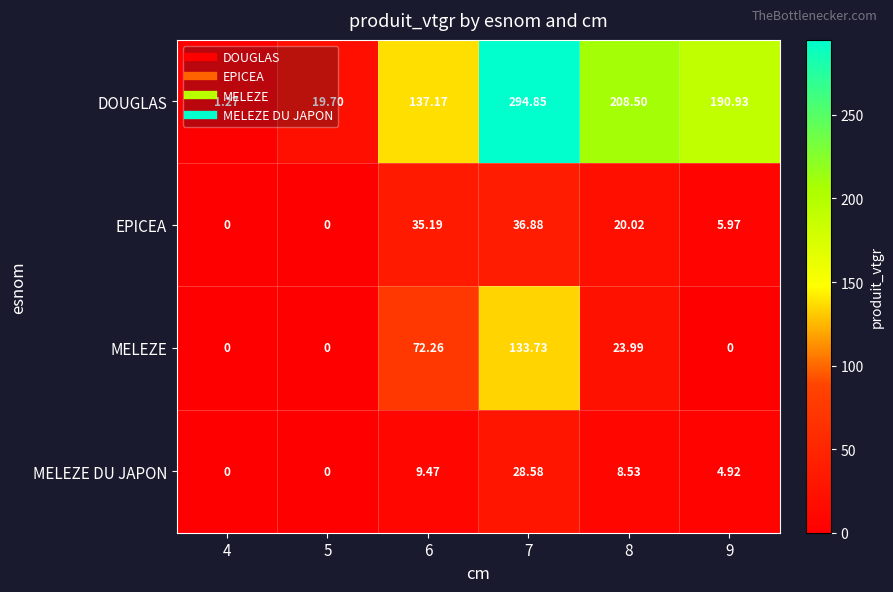

Which series has the largest total across all categories?

DOUGLAS